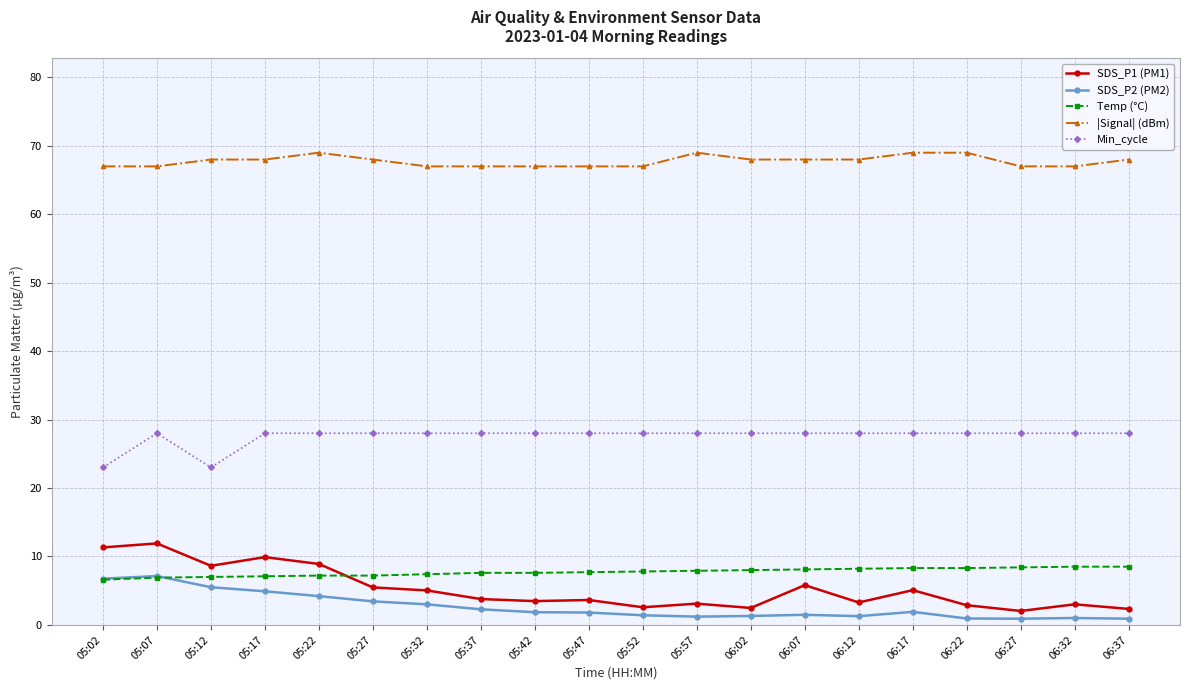

True or false: |Signal| (dBm) has more than 1 points higher than both neighbors.

True